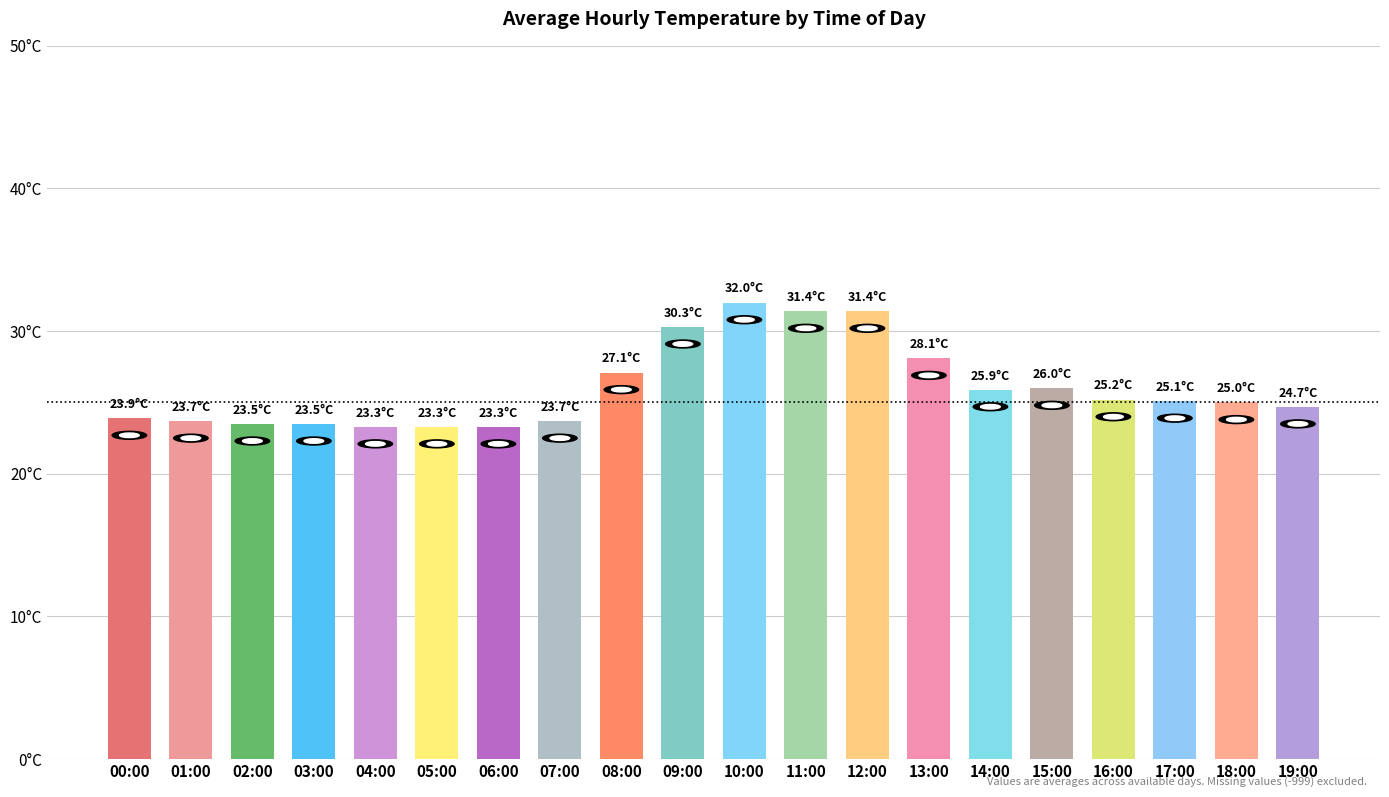

Which category has the highest value across all series?

10:00